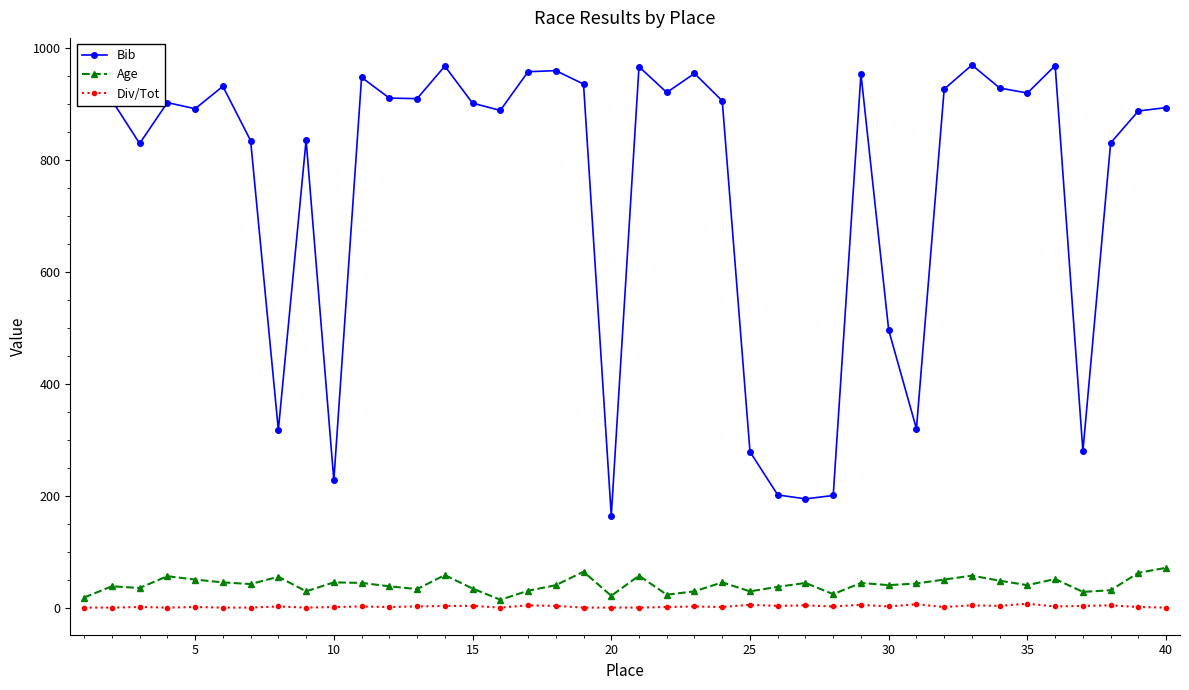

Count the Div/Tot values in the range 1 to 4.

32